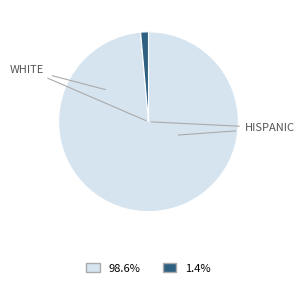

Is there a majority slice in this chart?

Yes